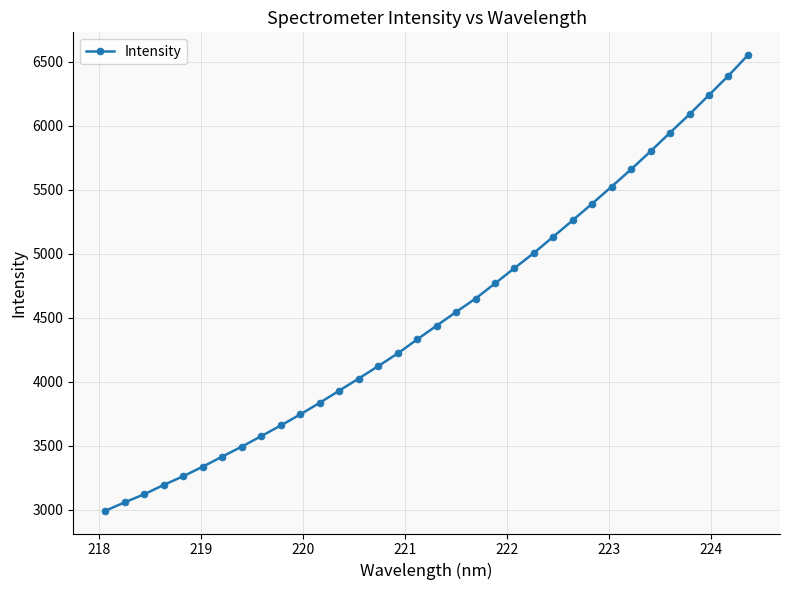

Does the chart have visible grid lines?

Yes